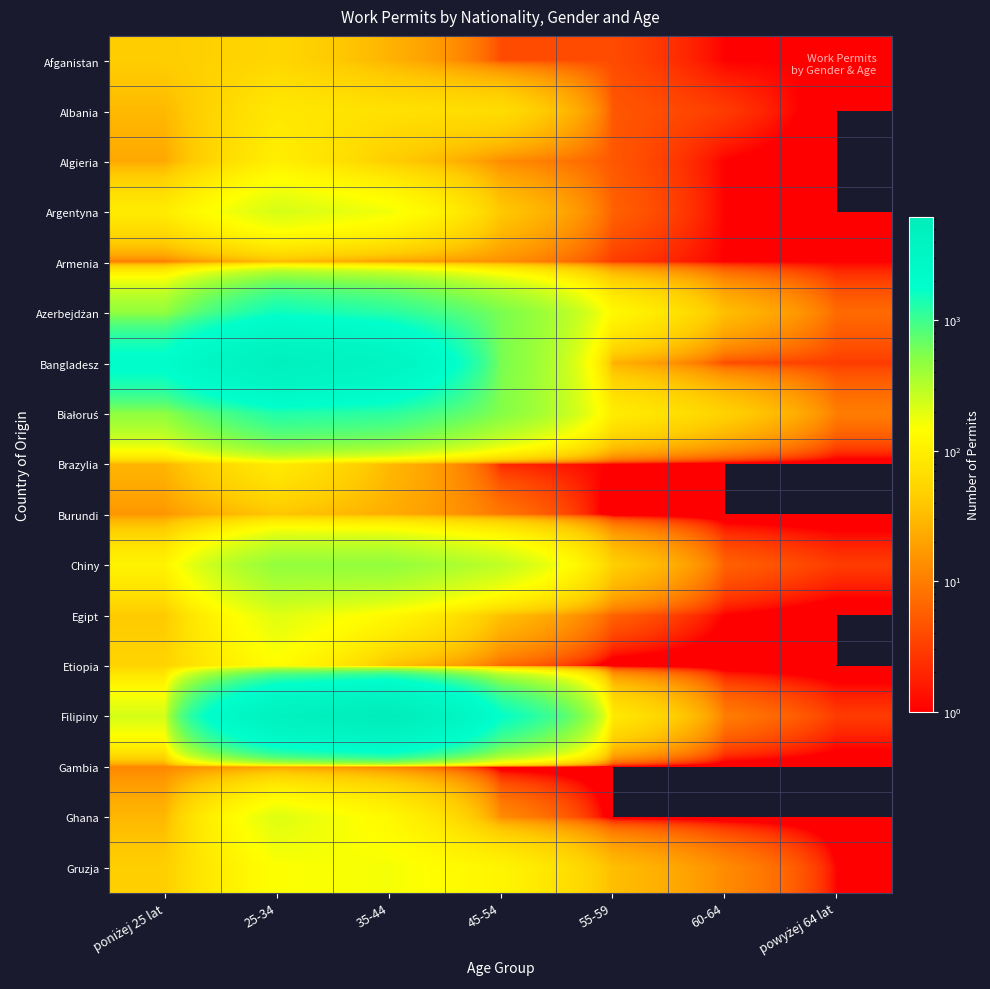

At 45-54, list the series in order from largest to smallest.

Filipiny, Bangladesz, Azerbejdżan, Białoruś, Chiny, Gruzja, Albania, Argentyna, Egipt, Armenia, Algieria, Ghana, Burundi, Etiopia, Afganistan, Brazylia, Gambia